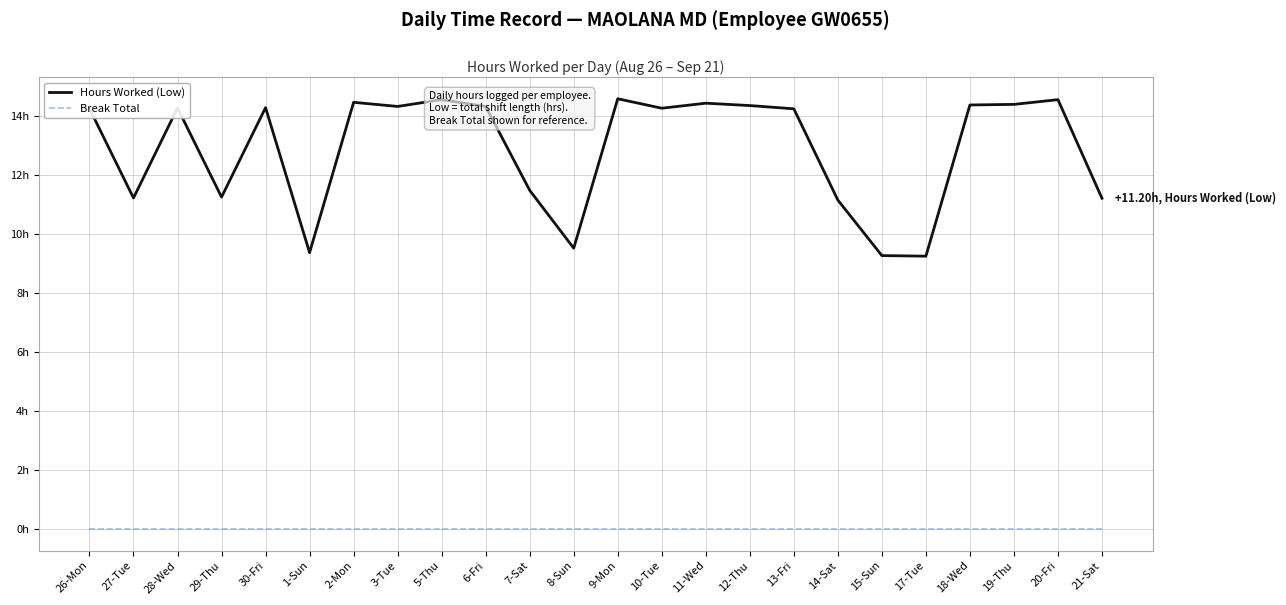

What is the label of the 2nd point from the left?

27-Tue